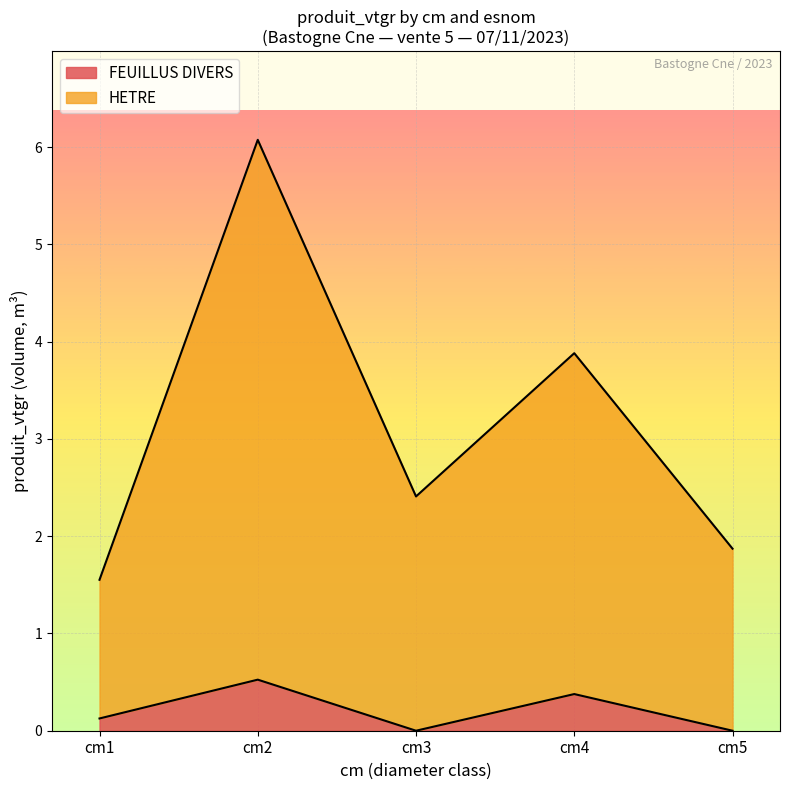

Reading left to right, what are all the values shown in this chart?

cm1=1.6	cm2=6.1	cm3=2.4	cm4=3.9	cm5=1.9